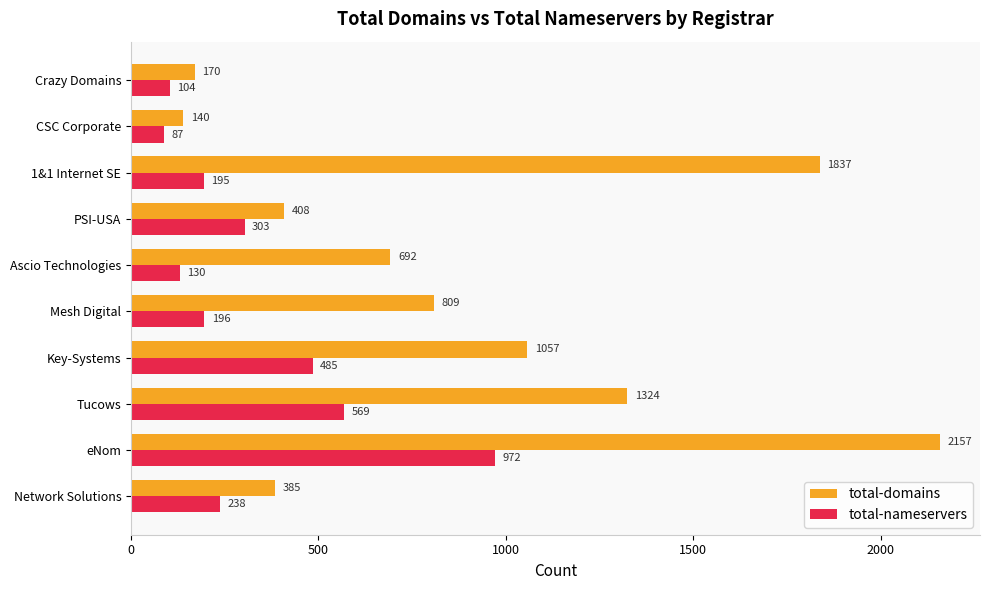

What is the smallest value displayed?

87